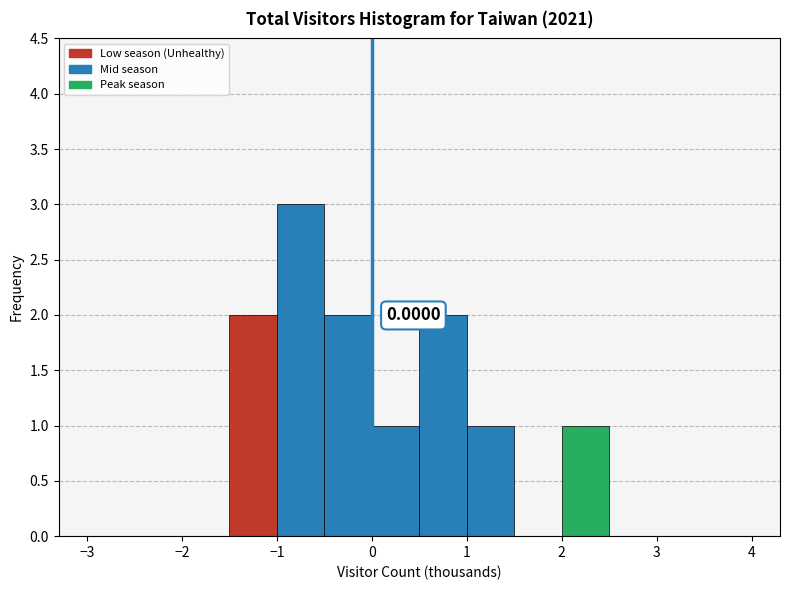

Over which range of the x-axis is the bar tallest?

-1.0 to -0.5